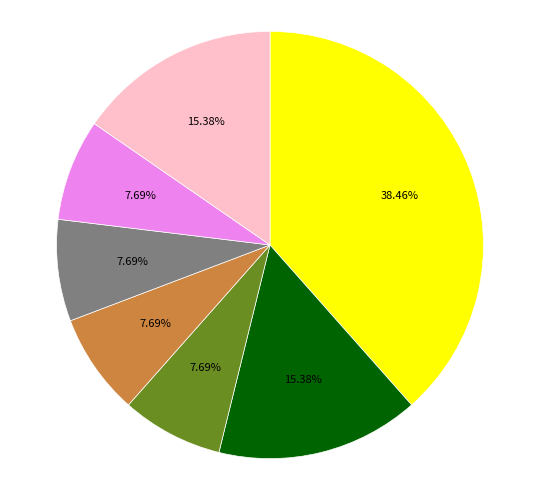

Is there a majority slice in this chart?

No